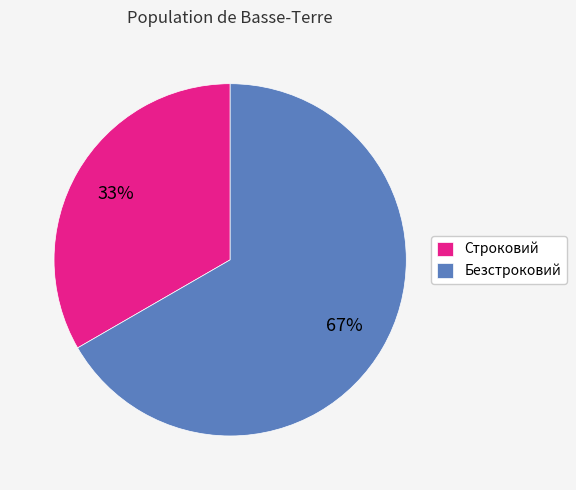

Count the number of slices in the pie.

2